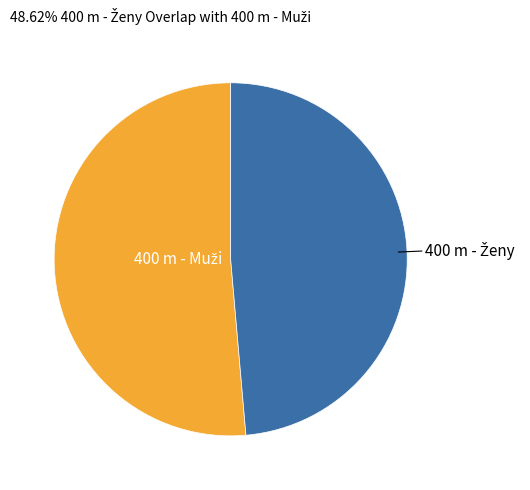

Is there a majority slice in this chart?

Yes